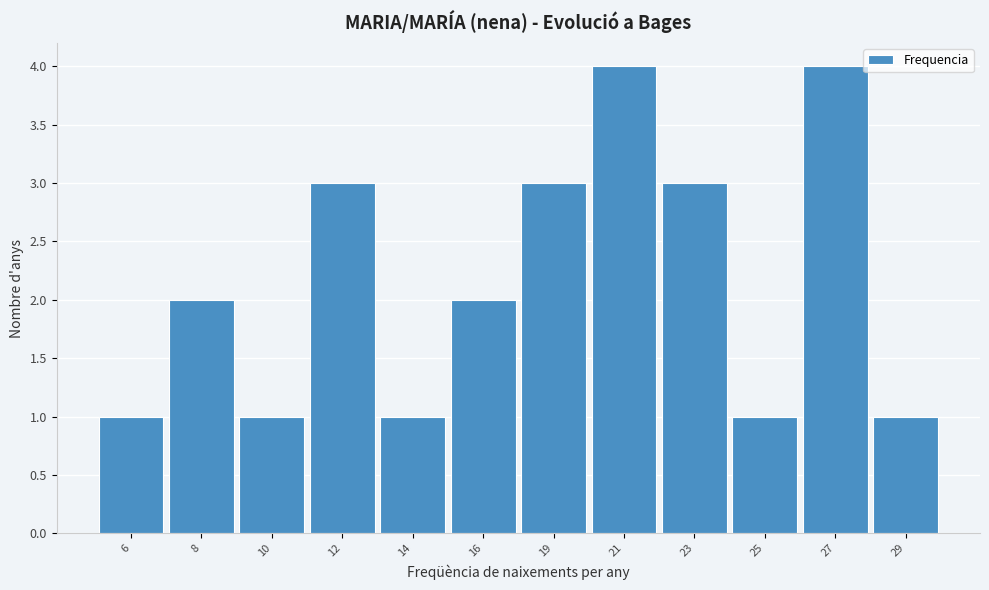

Reading left to right, list all the values displayed in this chart.

6=1	8=2	10=1	12=3	14=1	16=2	19=3	21=4	23=3	25=1	27=4	29=1